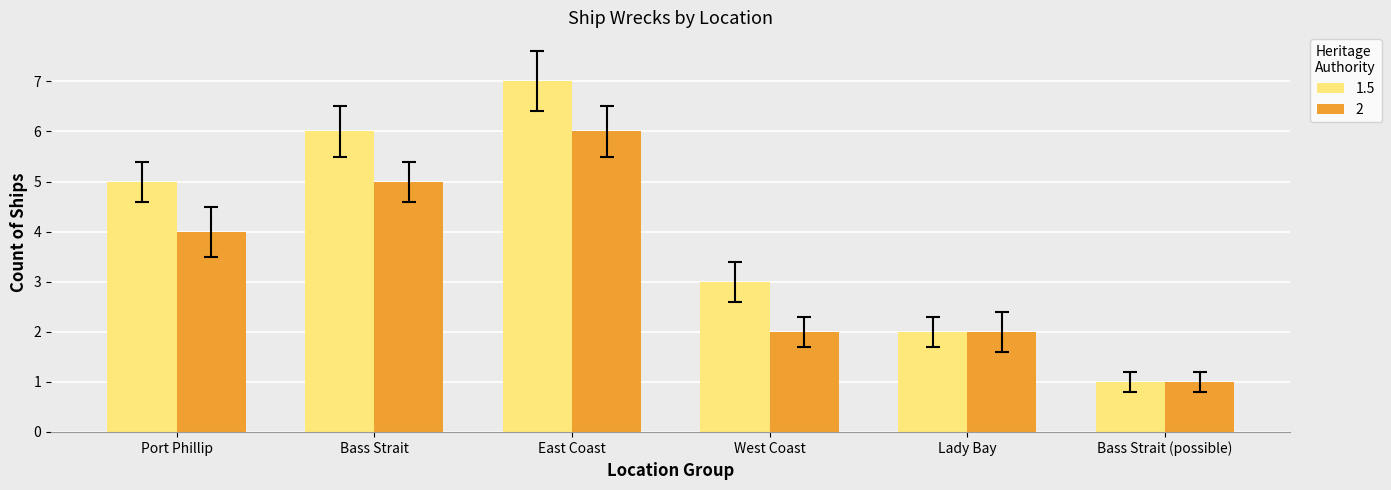

What is the value of the 2 bar at the 3rd from the left?

6